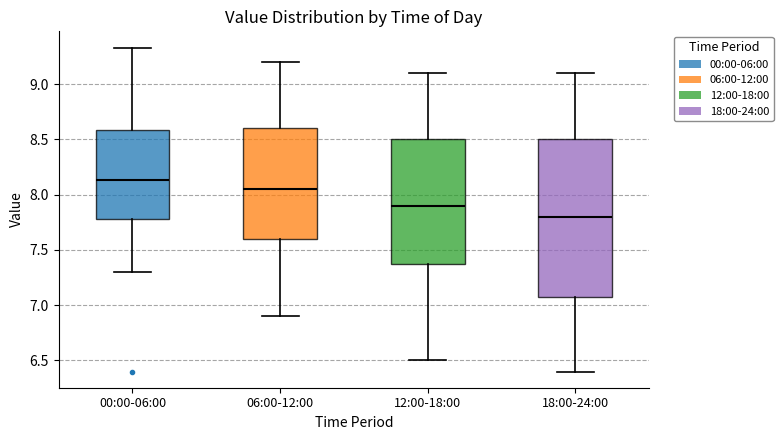

Reading left to right, read every box against the y-axis: the position of its median line, the range the box covers, and the ends of its whiskers. The values are not printed on the chart, so give them approximately, as read against the axis.

00:00-06:00: median 8.15, box 7.80 to 8.60, whiskers 7.30 to 9.35
06:00-12:00: median 8.05, box 7.60 to 8.60, whiskers 6.90 to 9.20
12:00-18:00: median 7.90, box 7.40 to 8.50, whiskers 6.50 to 9.10
18:00-24:00: median 7.80, box 7.10 to 8.50, whiskers 6.40 to 9.10